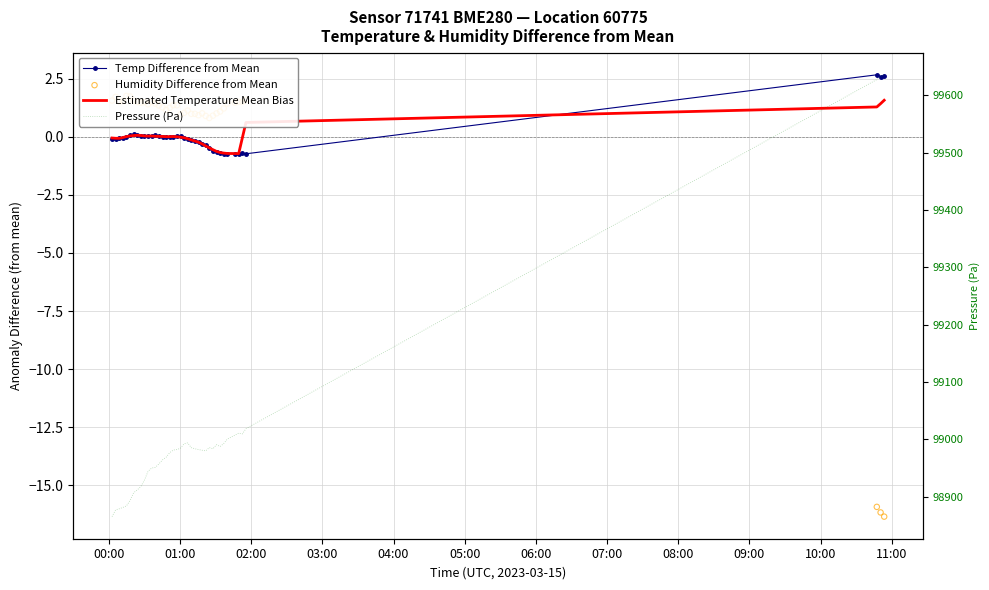

What are all the series names shown in the legend?

Temp Difference from Mean, Estimated Temperature Mean Bias, Humidity Difference from Mean, Pressure (Pa)